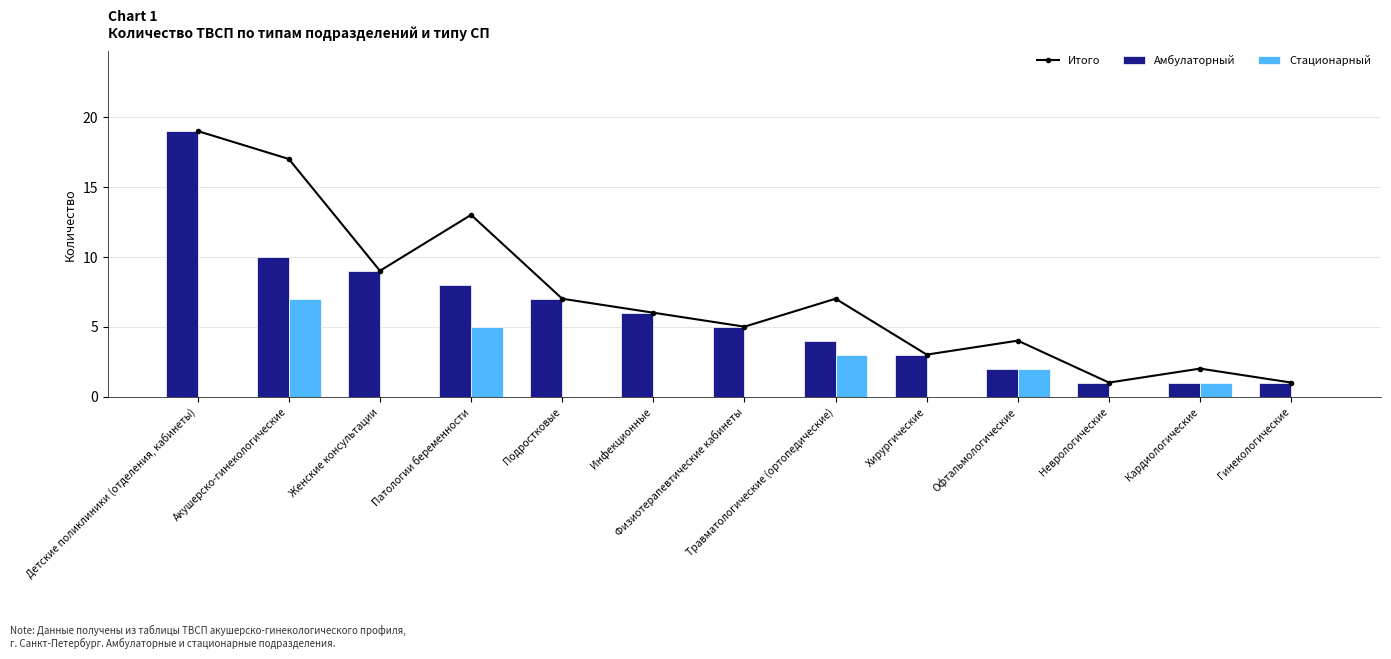

Reading left to right, transcribe all the data shown in this chart.

Итого: 19	17	9	13	7	6	5	7	3	4	1	2	1
Амбулаторный: 19	10	9	8	7	6	5	4	3	2	1	1	1
Стационарный: 0	7	0	5	0	0	0	3	0	2	0	1	0